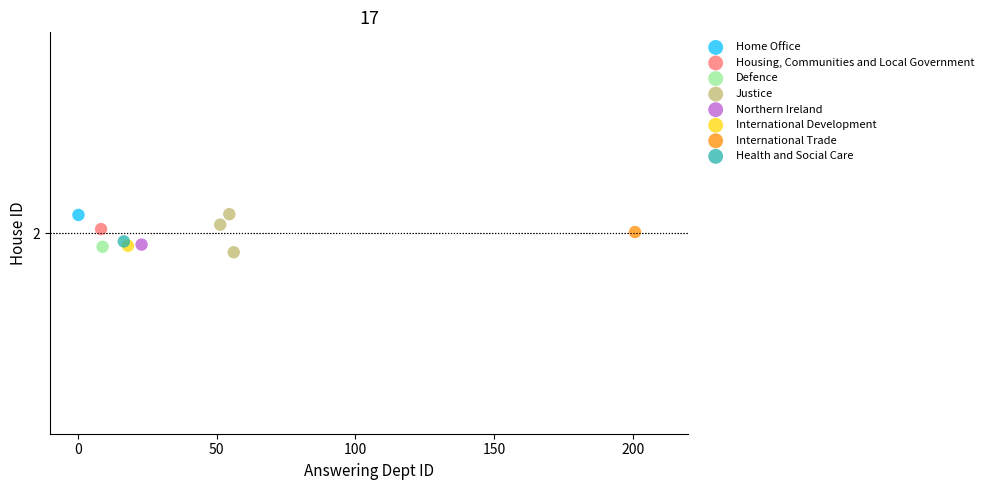

What are all the series names shown in the legend?

Home Office, Housing, Communities and Local Government, Defence, Justice, Northern Ireland, International Development, International Trade, Health and Social Care